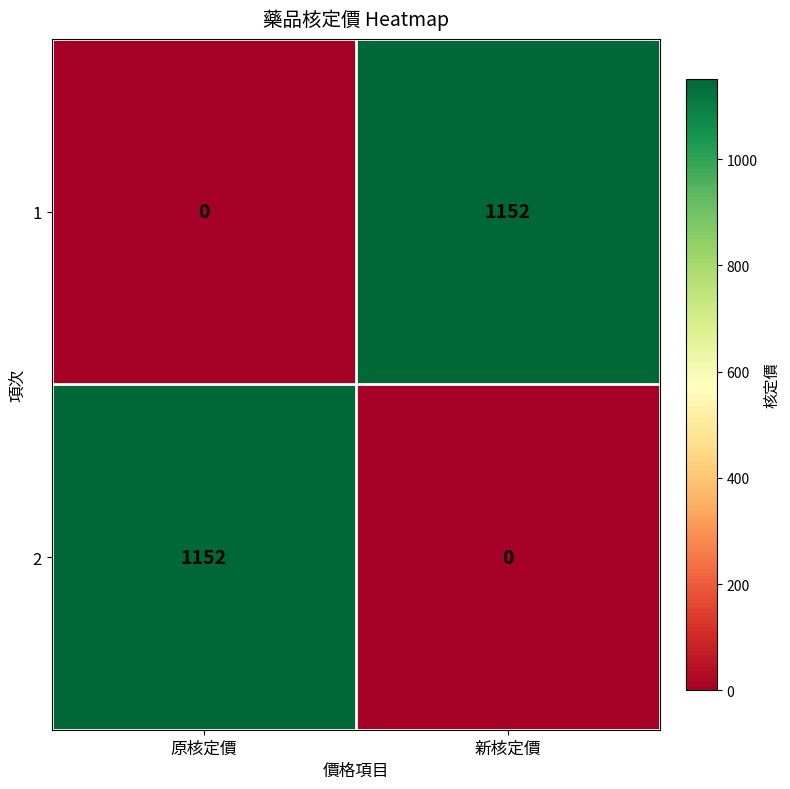

Which category has the lowest value in the 2 series?

新核定價